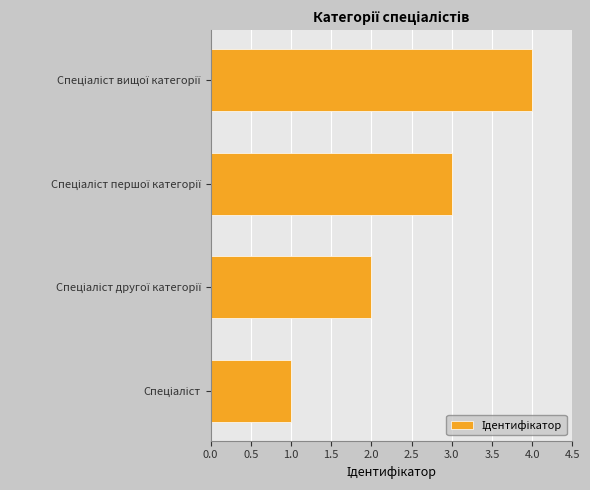

What is the sum of all values?

10